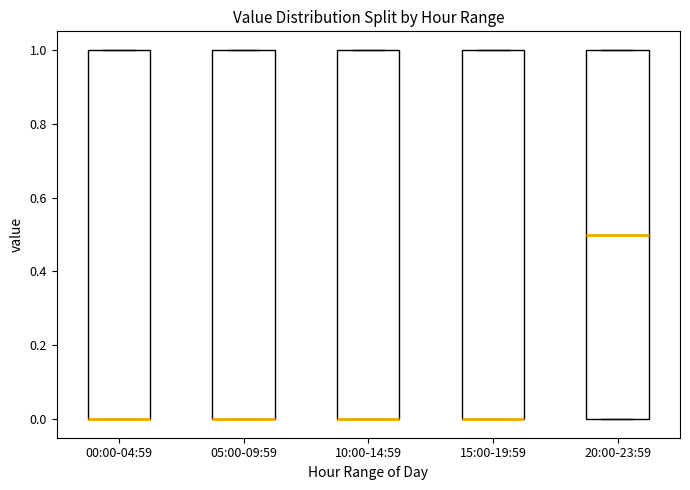

Reading left to right, read every box against the y-axis: the position of its median line, the range the box covers, and the ends of its whiskers. The values are not printed on the chart, so give them approximately, as read against the axis.

00:00-04:59: median 0.0 (drawn on the box's lower edge), box 0.0 to 1.0, whiskers 0.0 to 1.0
05:00-09:59: median 0.0 (drawn on the box's lower edge), box 0.0 to 1.0, whiskers 0.0 to 1.0
10:00-14:59: median 0.0 (drawn on the box's lower edge), box 0.0 to 1.0, whiskers 0.0 to 1.0
15:00-19:59: median 0.0 (drawn on the box's lower edge), box 0.0 to 1.0, whiskers 0.0 to 1.0
20:00-23:59: median 0.5, box 0.0 to 1.0, whiskers 0.0 to 1.0